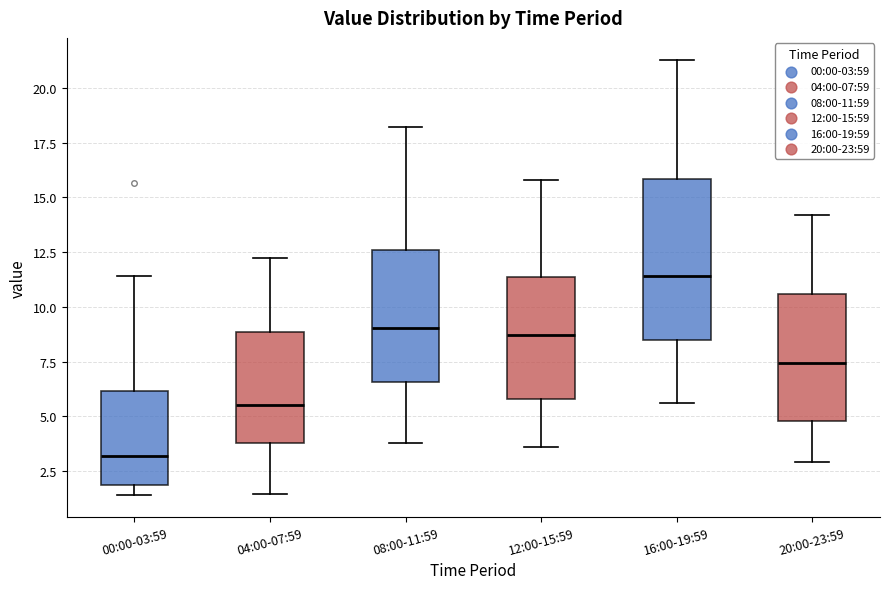

Reading left to right, transcribe this box plot: for each box, give where its median line is, the range the box spans, and where its two whiskers end, as read against the y-axis. The values are not printed on the chart, so give them approximately, as read against the axis.

00:00-03:59: median 3.0, box 2.0 to 6.0, whiskers 1.5 to 11.5
04:00-07:59: median 5.5, box 4.0 to 9.0, whiskers 1.5 to 12.0
08:00-11:59: median 9.0, box 6.5 to 12.5, whiskers 4.0 to 18.0
12:00-15:59: median 8.5, box 6.0 to 11.5, whiskers 3.5 to 16.0
16:00-19:59: median 11.5, box 8.5 to 16.0, whiskers 5.5 to 21.5
20:00-23:59: median 7.5, box 5.0 to 10.5, whiskers 3.0 to 14.0